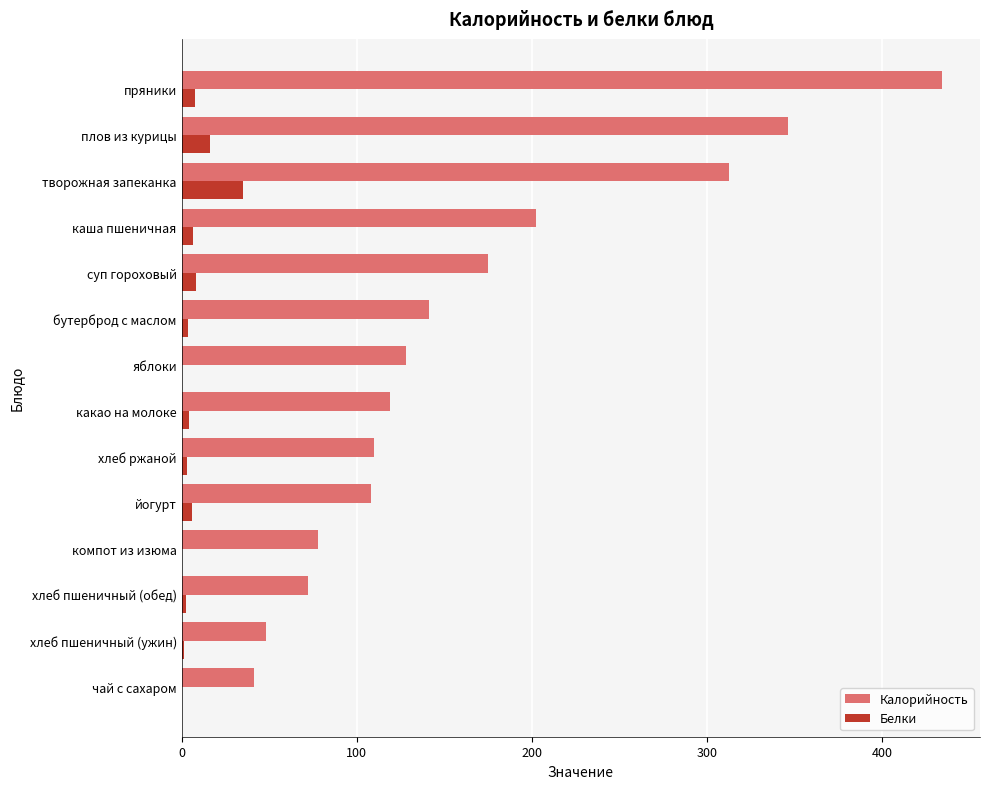

True or false: Калорийность has a value of 168.5 at какао на молоке.

False